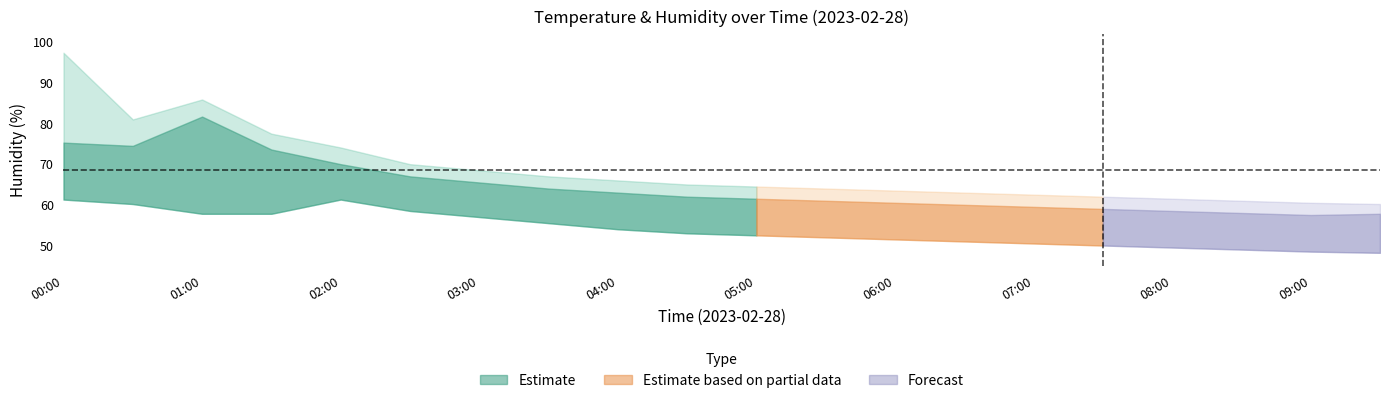

At which label is humidity_lower closest to 54?

04:00